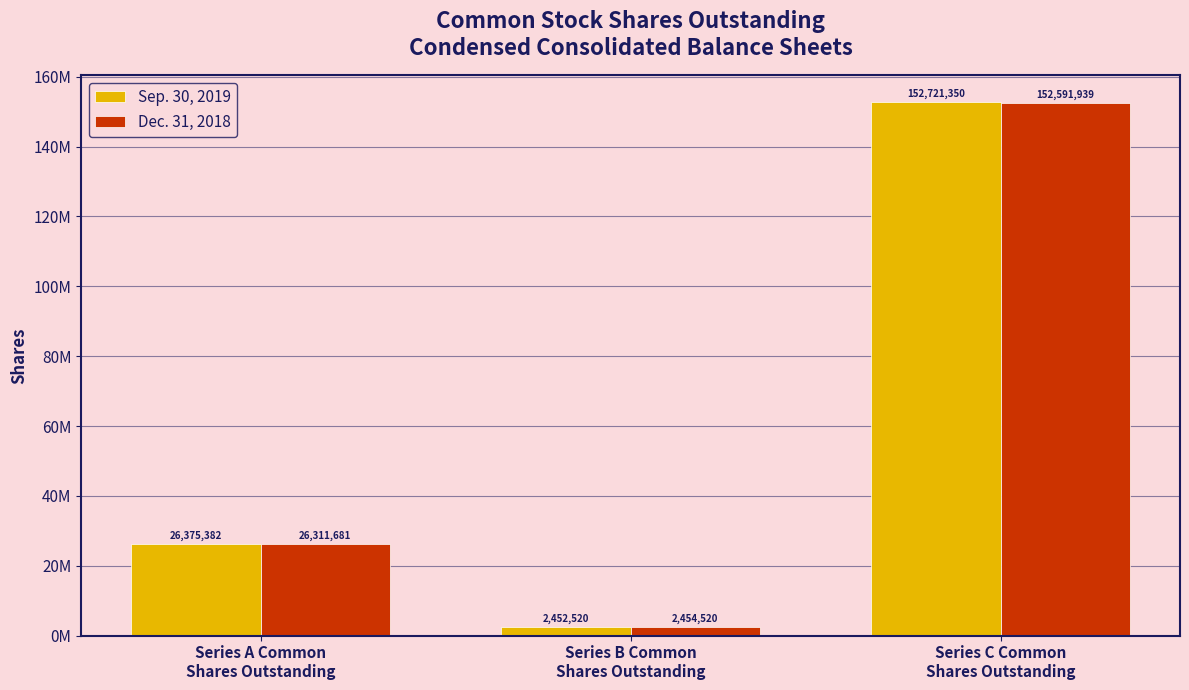

At which label is Dec. 31, 2018 closest to 77523229?

Series A Common
Shares Outstanding